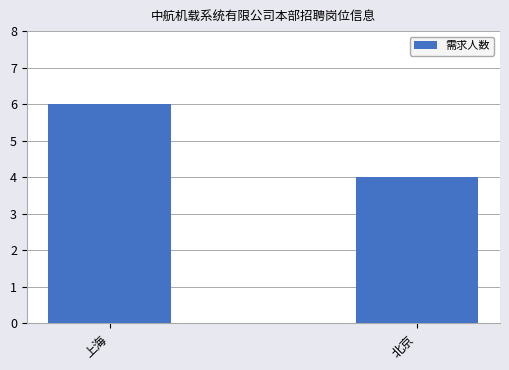

True or false: the data shows 6 at 北京.

False